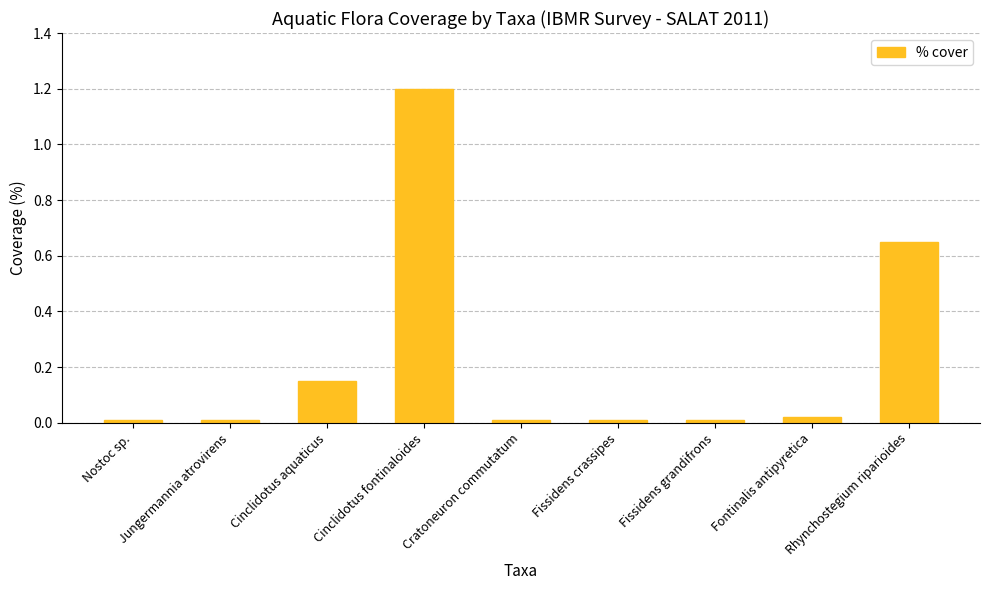

The chart shows a value of 1.1 at Rhynchostegium riparioides. True or false?

False